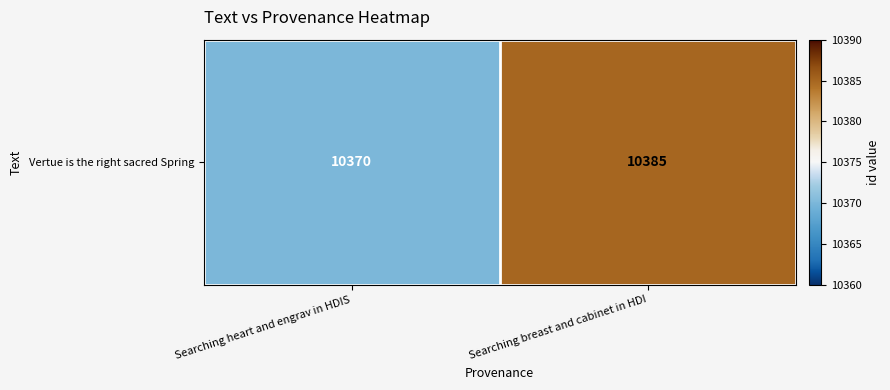

Approximately how many times larger is the value at Searching heart and engrav in HDIS compared to Searching breast and cabinet in HDI?

1.0